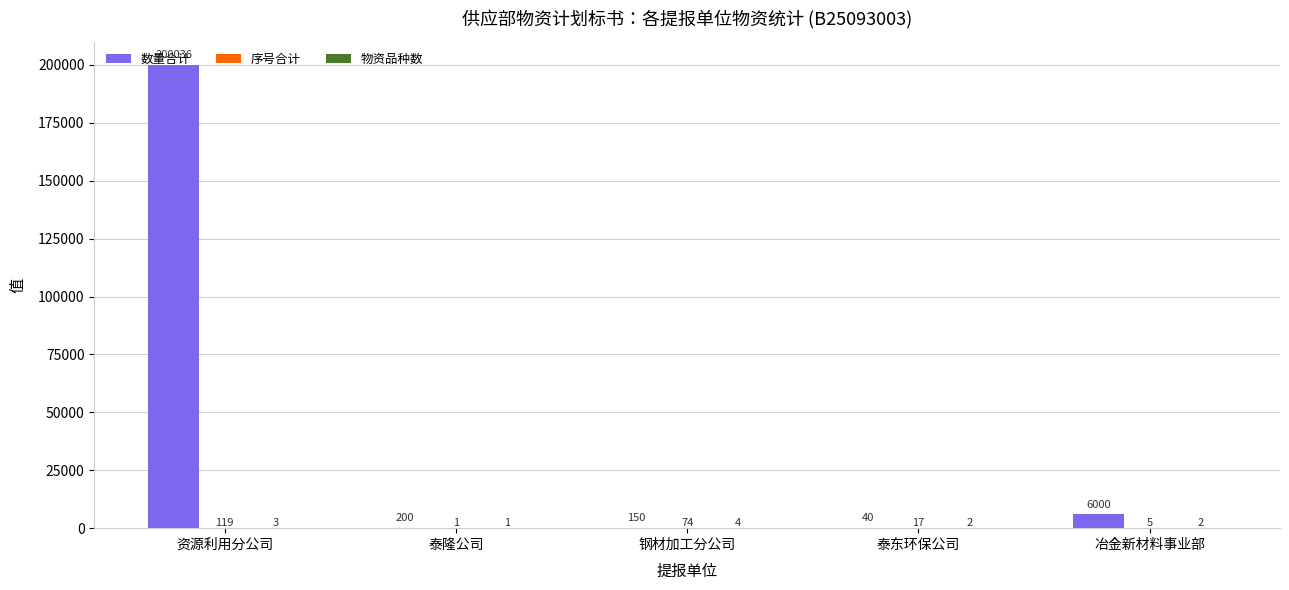

At which category is the sum across all series the highest?

资源利用分公司